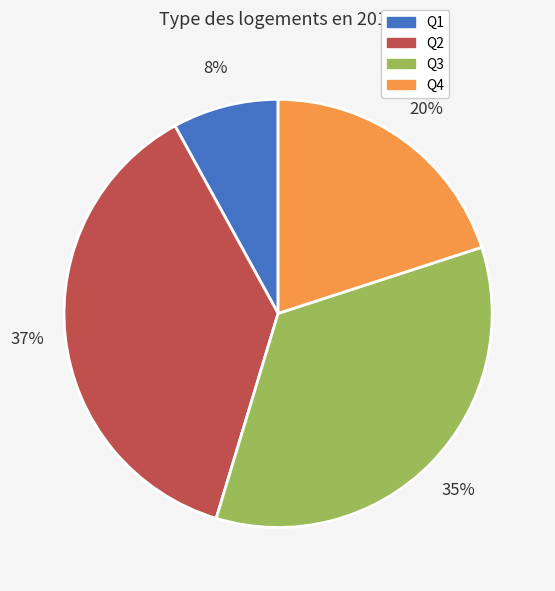

To the nearest percent, what percentage of the pie is Q1?

8%